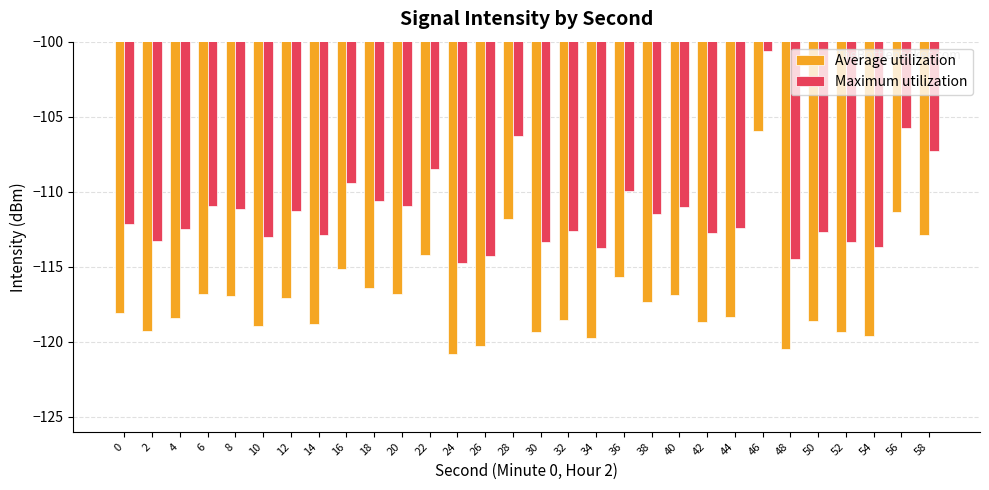

At which category is the sum across all series the highest?

46